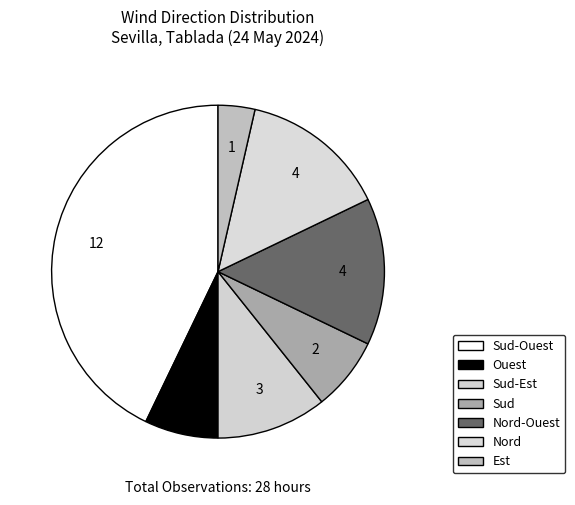

Count the number of slices in the pie.

7